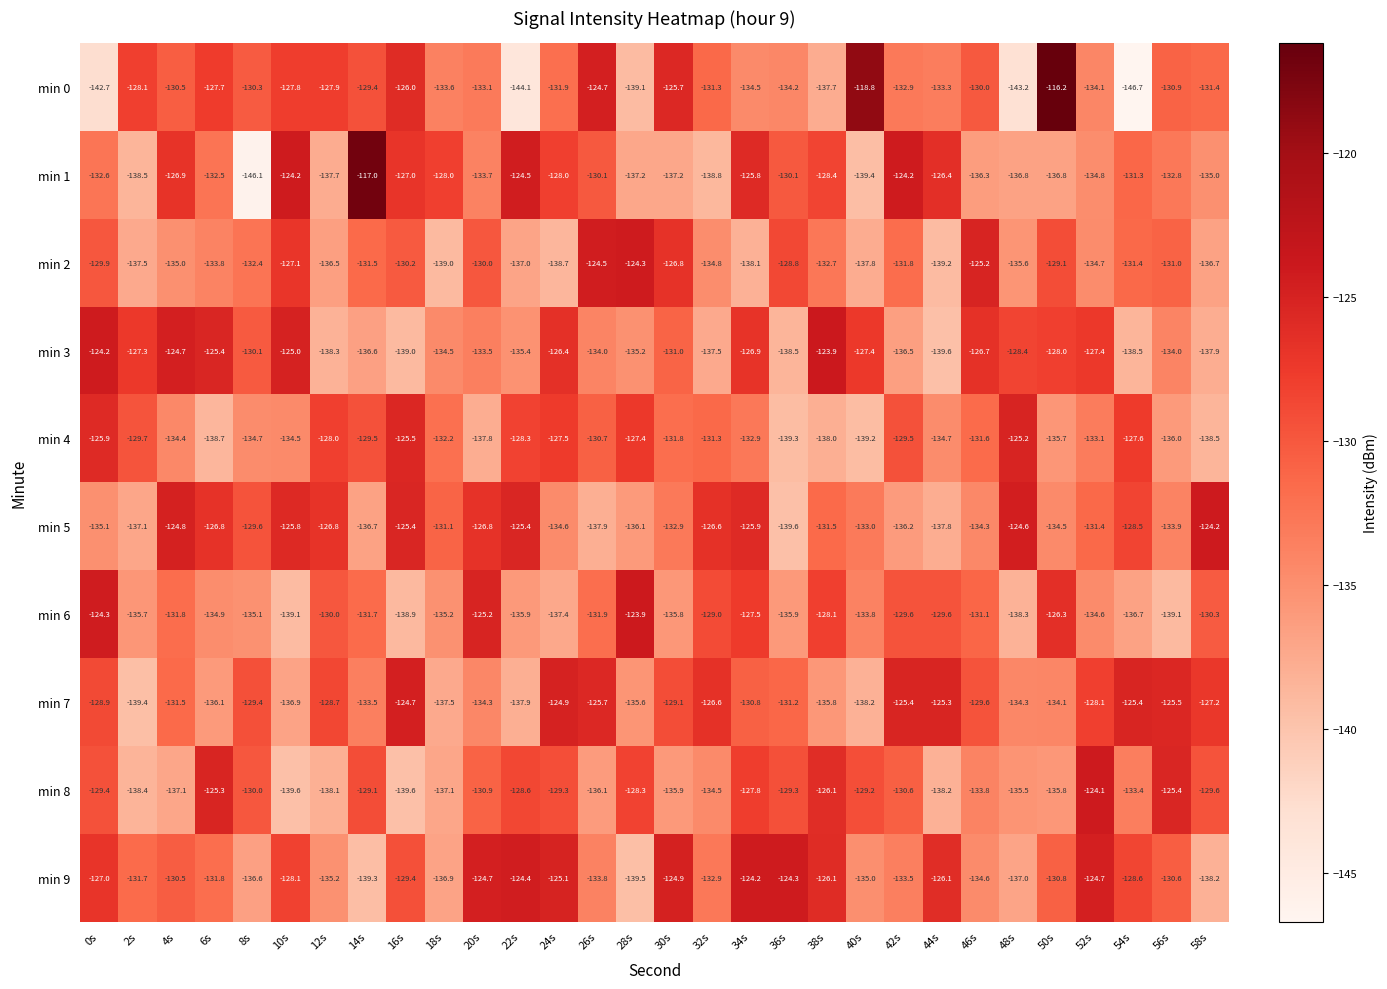

What is the approximate value of min 9 at 14s?

-139.3